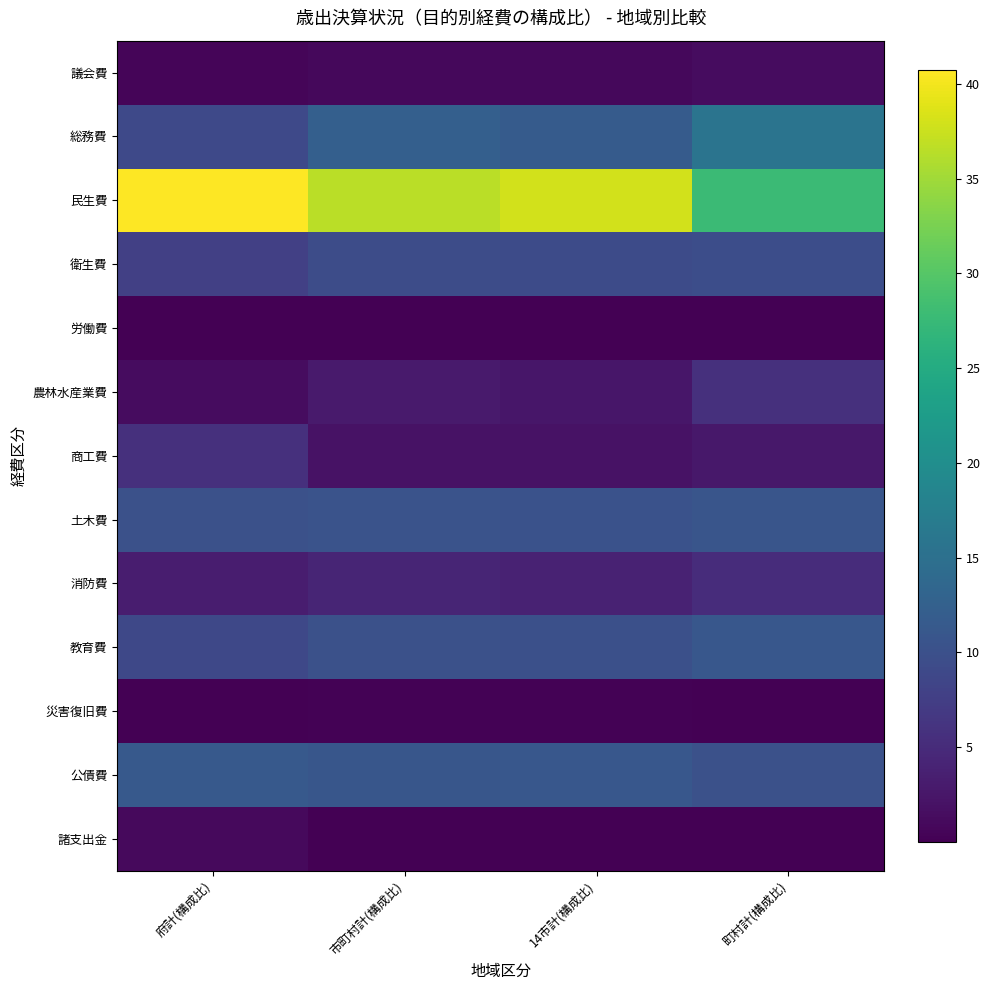

Reading right to left, extract all data points from this chart.

議会費: 町村計(構成比)=1.3	14市計(構成比)=0.9	市町村計(構成比)=1.0	府計(構成比)=0.6
総務費: 町村計(構成比)=15.7	14市計(構成比)=11.7	市町村計(構成比)=12.3	府計(構成比)=9.0
民生費: 町村計(構成比)=27.7	14市計(構成比)=38.0	市町村計(構成比)=36.5	府計(構成比)=40.7
衛生費: 町村計(構成比)=9.6	14市計(構成比)=9.4	市町村計(構成比)=9.4	府計(構成比)=7.7
労働費: 町村計(構成比)=0.1	14市計(構成比)=0.1	市町村計(構成比)=0.1	府計(構成比)=0.1
農林水産業費: 町村計(構成比)=5.7	14市計(構成比)=2.4	市町村計(構成比)=2.9	府計(構成比)=1.4
商工費: 町村計(構成比)=2.6	14市計(構成比)=2.0	市町村計(構成比)=2.1	府計(構成比)=5.6
土木費: 町村計(構成比)=10.8	14市計(構成比)=10.3	市町村計(構成比)=10.4	府計(構成比)=10.2
消防費: 町村計(構成比)=5.3	14市計(構成比)=4.0	市町村計(構成比)=4.2	府計(構成比)=3.4
教育費: 町村計(構成比)=11.0	14市計(構成比)=9.9	市町村計(構成比)=10.1	府計(構成比)=8.9
災害復旧費: 町村計(構成比)=0.1	14市計(構成比)=0.2	市町村計(構成比)=0.2	府計(構成比)=0.1
公債費: 町村計(構成比)=10.1	14市計(構成比)=11.0	市町村計(構成比)=10.9	府計(構成比)=11.4
諸支出金: 町村計(構成比)=0.0	14市計(構成比)=0.0	市町村計(構成比)=0.0	府計(構成比)=1.0